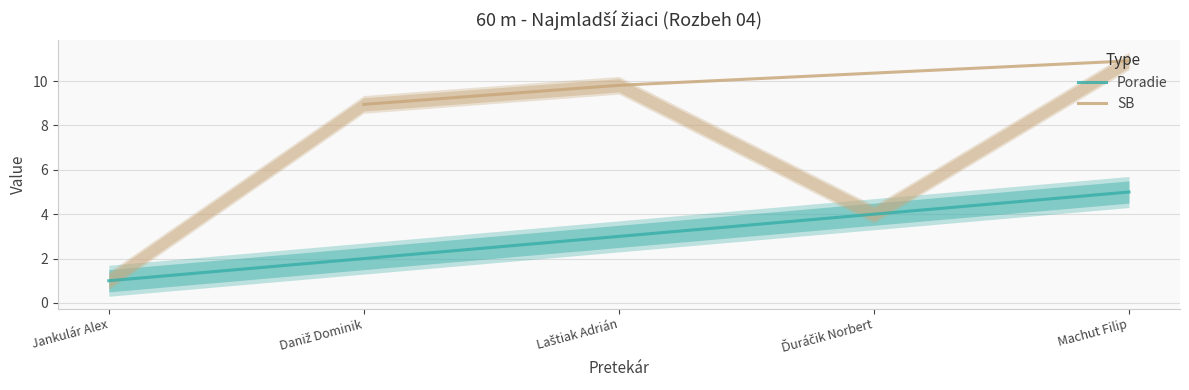

What is the label of the 2nd point from the left?

Daniž Dominik